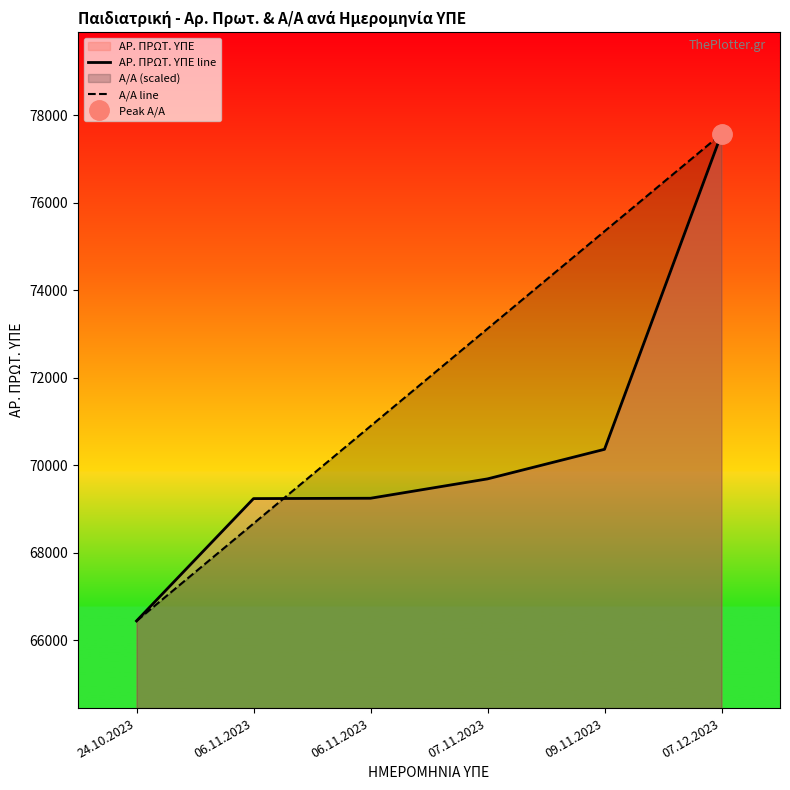

True or false: Α/Α line has more than 2 interior local peaks.

False